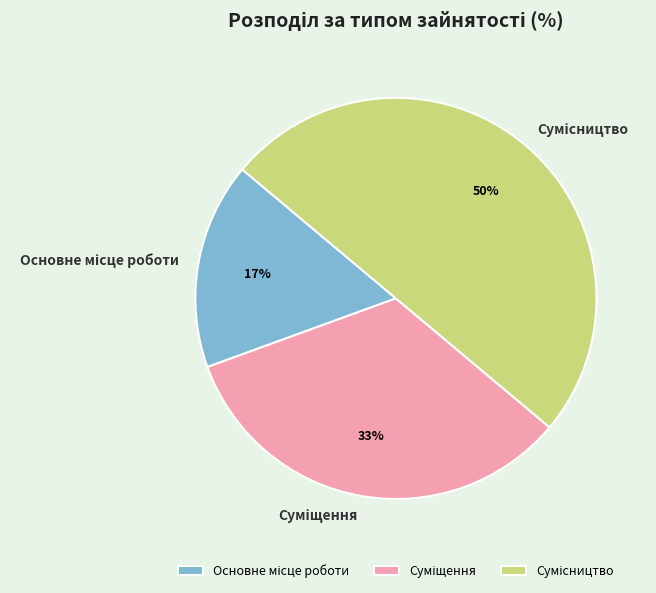

To the nearest percent, what is the difference between the largest and smallest slice percentages?

33%